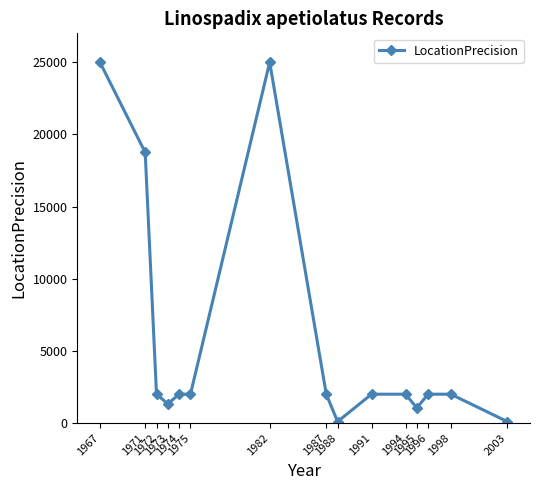

At which category does the data reach its first local valley?

1973